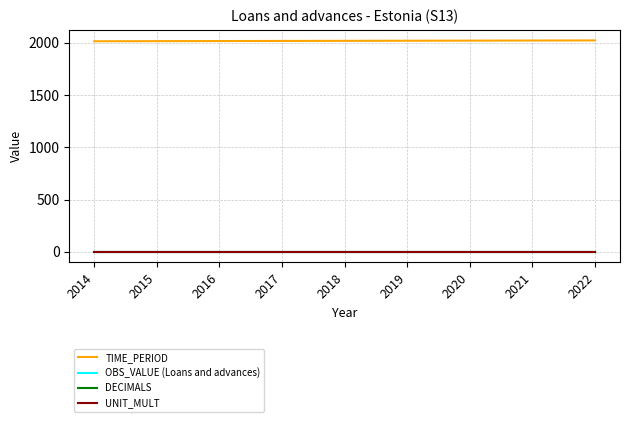

What is the total value across all series at 2017?

2020